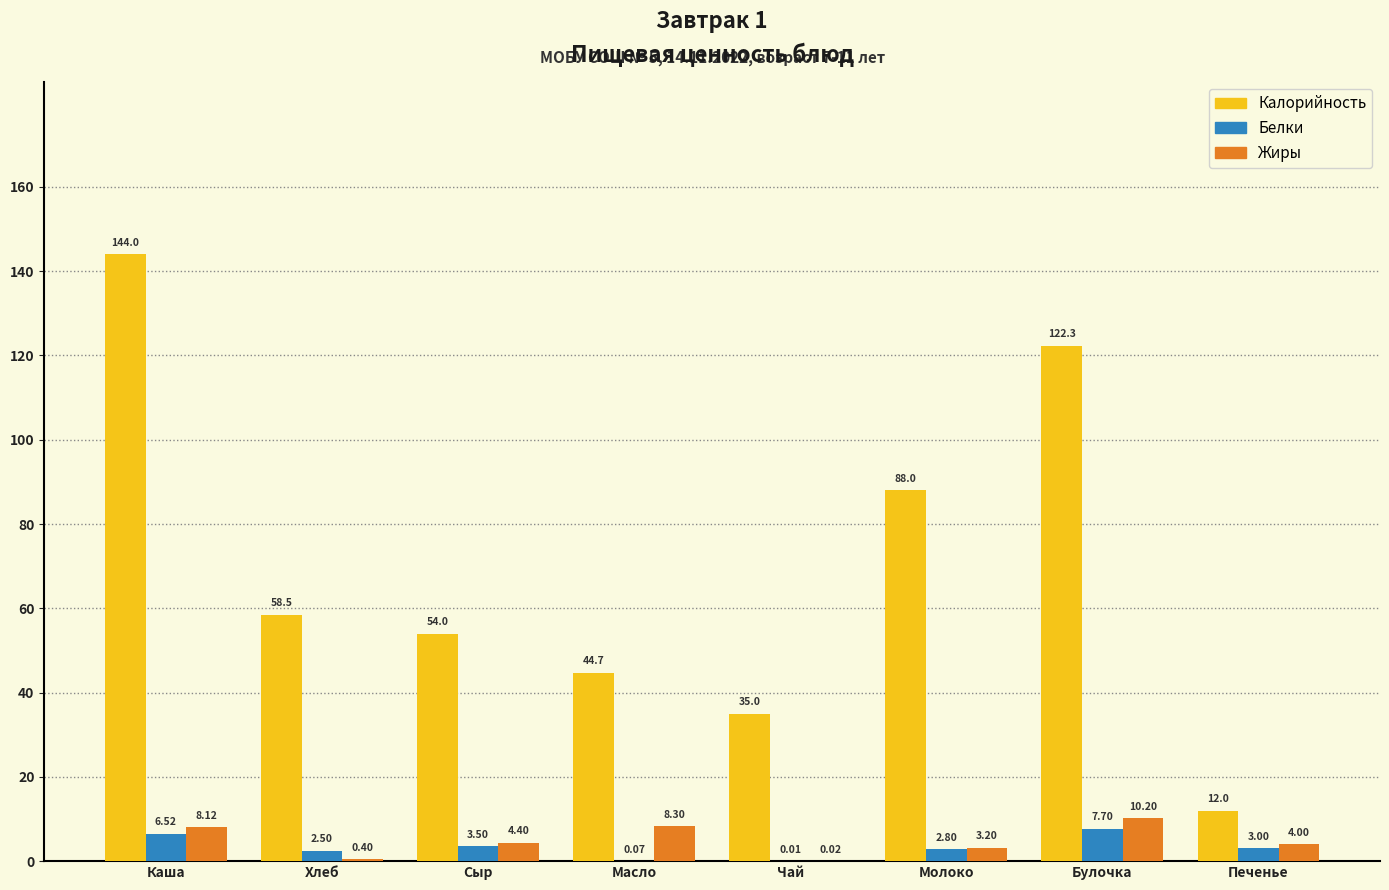

Which series has the largest range (max minus min)?

Калорийность